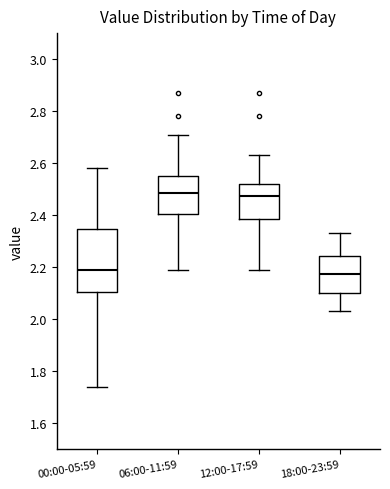

Which box is the tallest, from its lower edge to its upper edge?

00:00-05:59